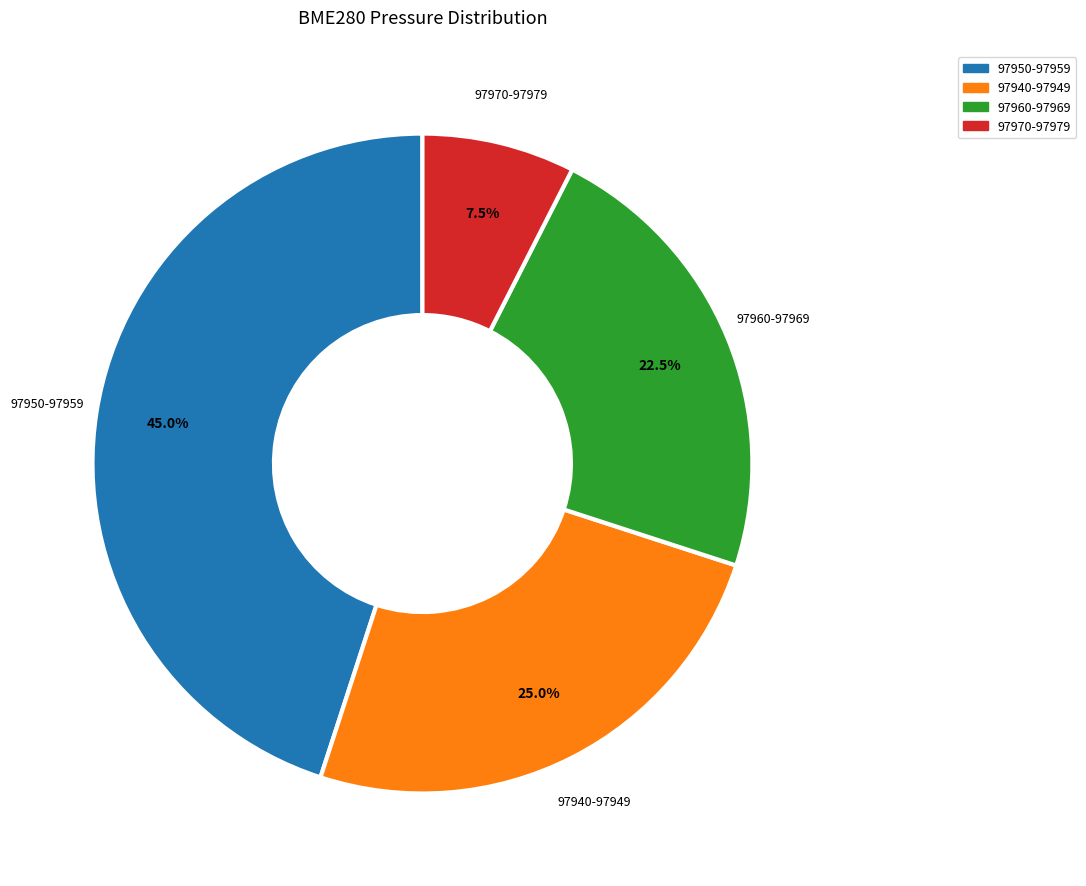

Is there any slice that represents more than half of the pie?

No